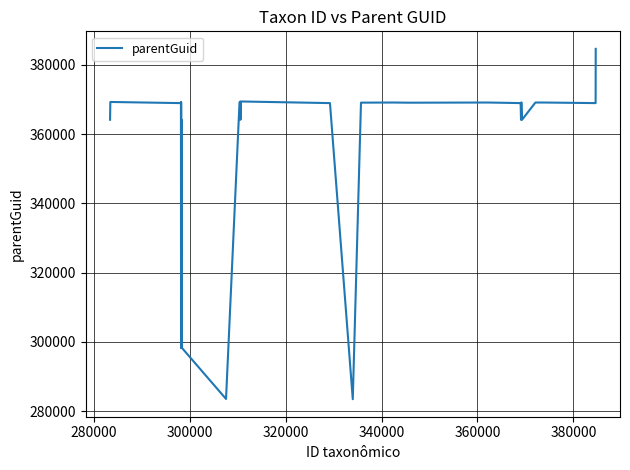

What is the smallest value displayed?

283416